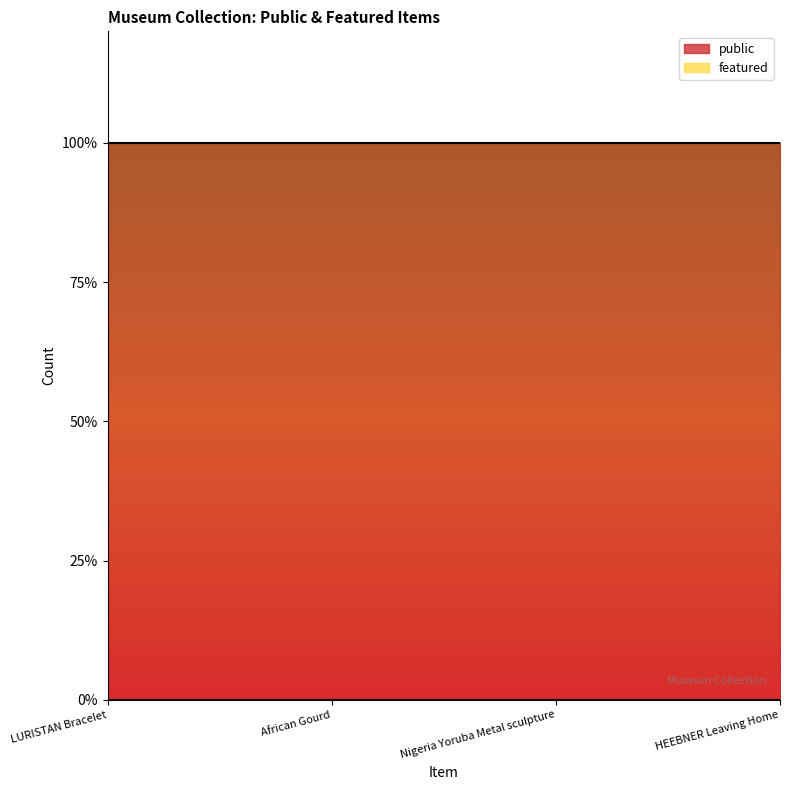

Between Nigeria Yoruba Metal sculpture and LURISTAN Bracelet, which is larger?

Nigeria Yoruba Metal sculpture